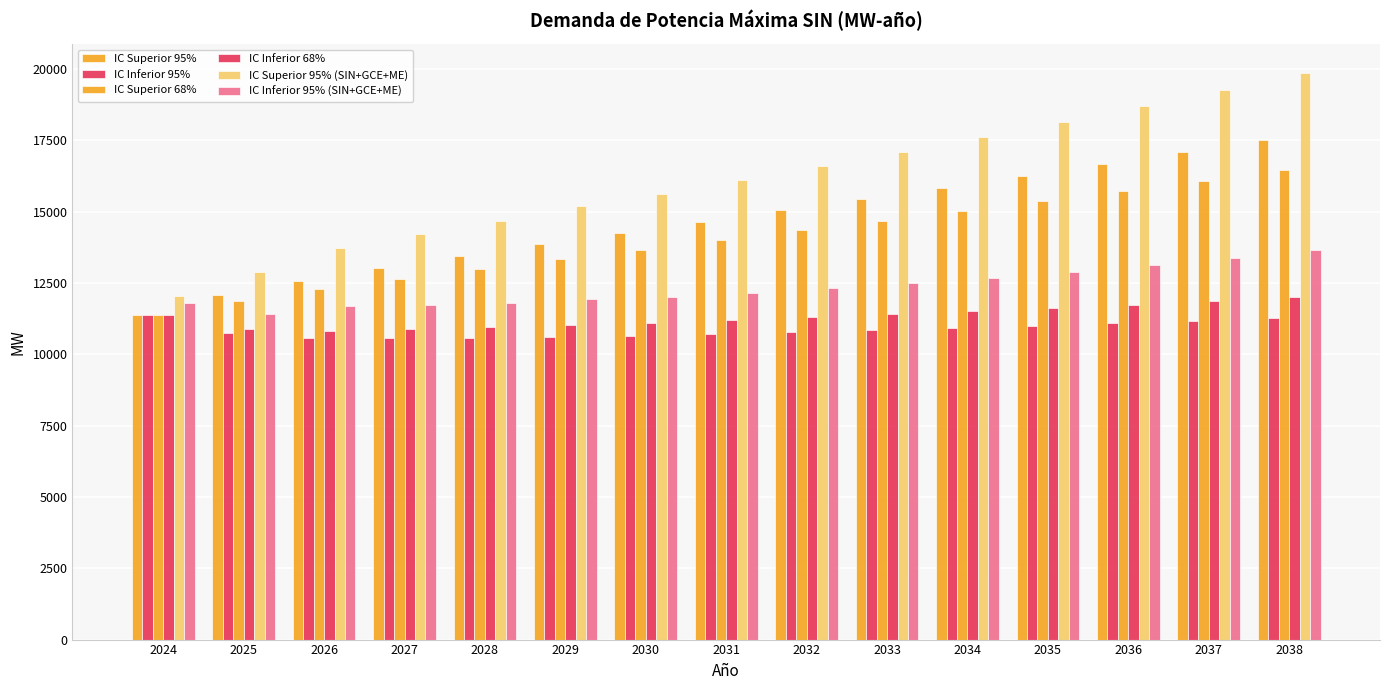

How many groups of bars are there?

15